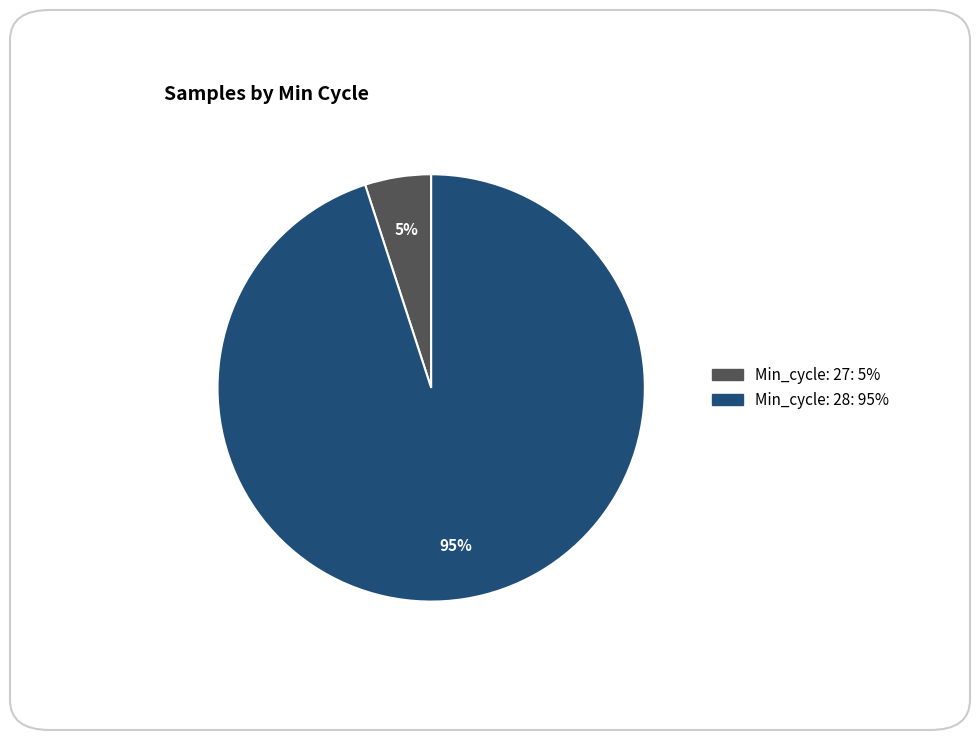

Is there any slice that represents more than half of the pie?

Yes